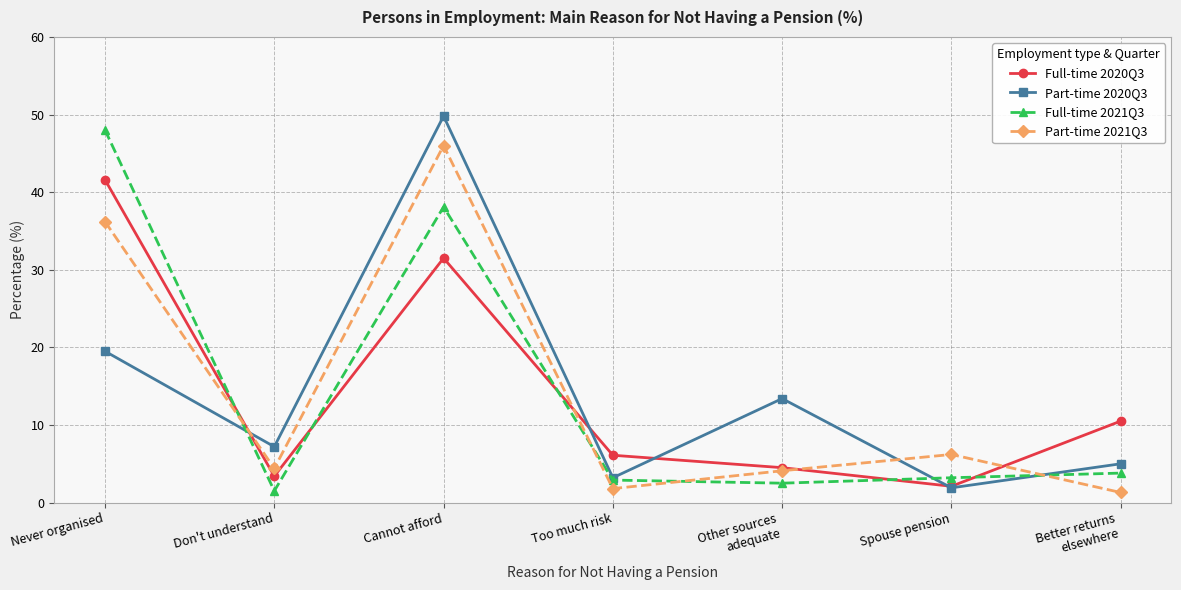

What is the label of the 4th point from the right?

Too much risk